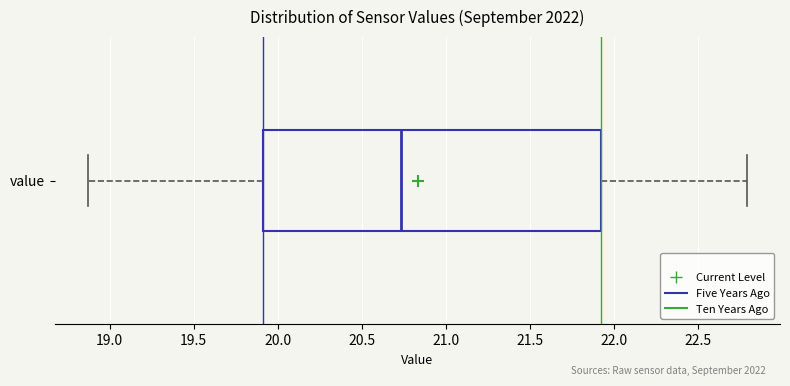

Read this box plot against the x-axis: the position of the median line, the range covered by the box, and the ends of both whiskers. The values are not printed on the chart, so give them approximately, as read against the axis.

median 20.75, box 19.90 to 21.90, whiskers 18.85 to 22.80